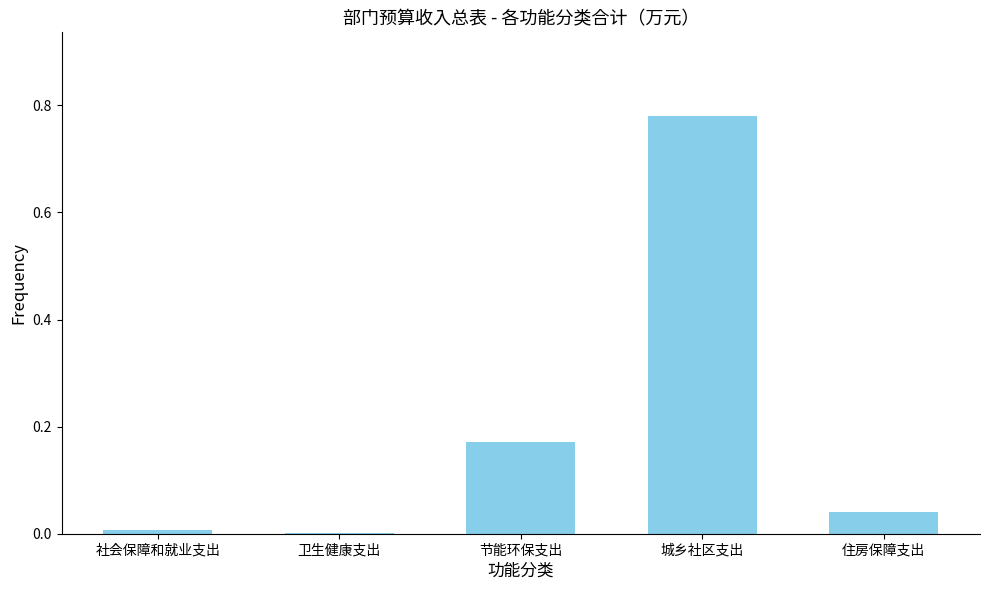

Between 节能环保支出 and 社会保障和就业支出, which is larger?

节能环保支出